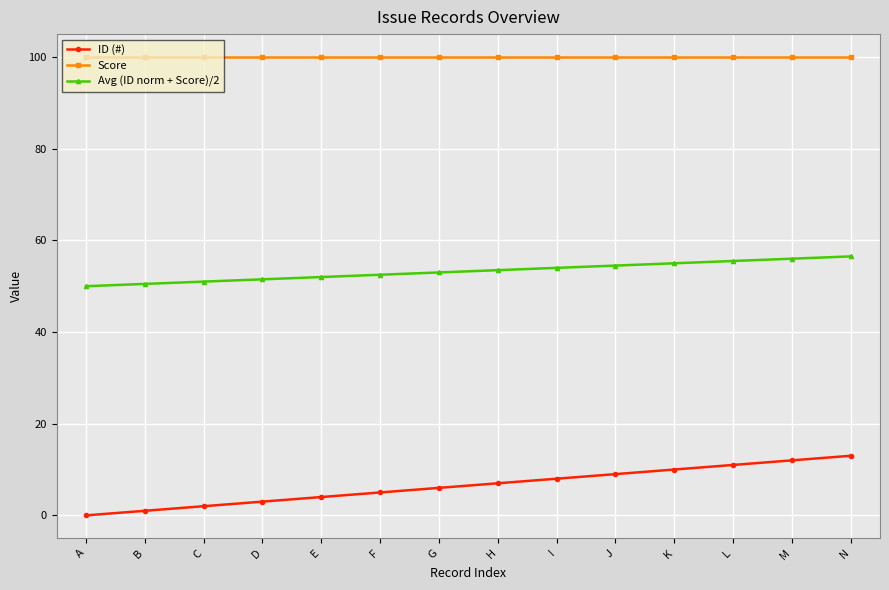

What is the difference between the highest and lowest values at A?

100.0